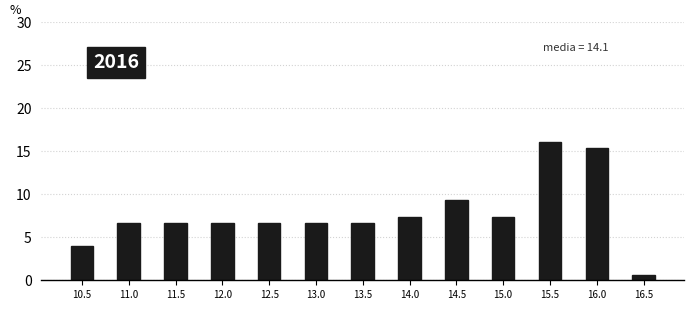

Reading right to left, extract all data points from this chart.

0.7	15.3	16.0	7.3	9.3	7.3	6.7	6.7	6.7	6.7	6.7	6.7	4.0